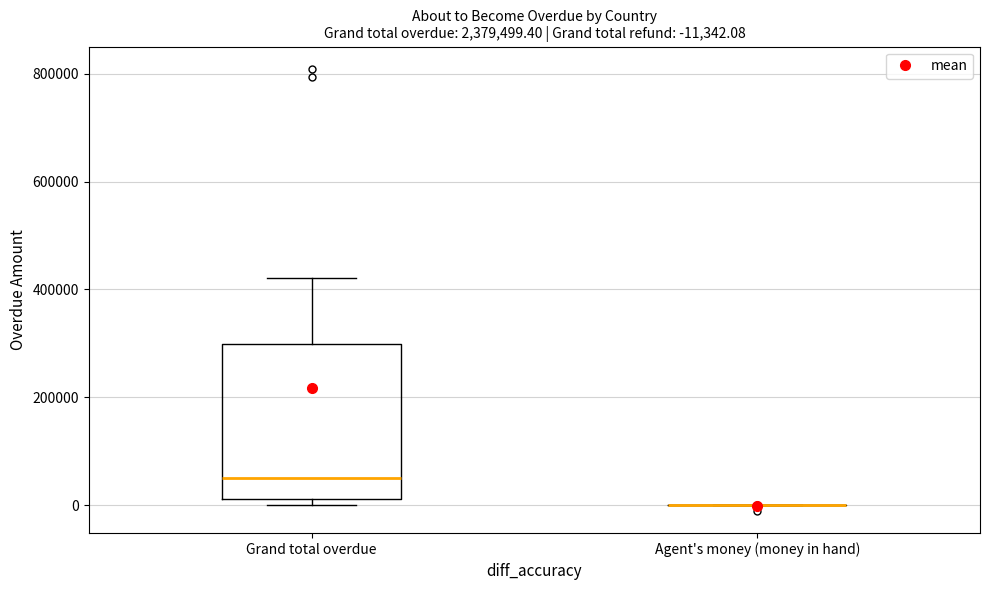

Comparing the boxes themselves (not the whiskers), which one is the tallest?

Grand total overdue